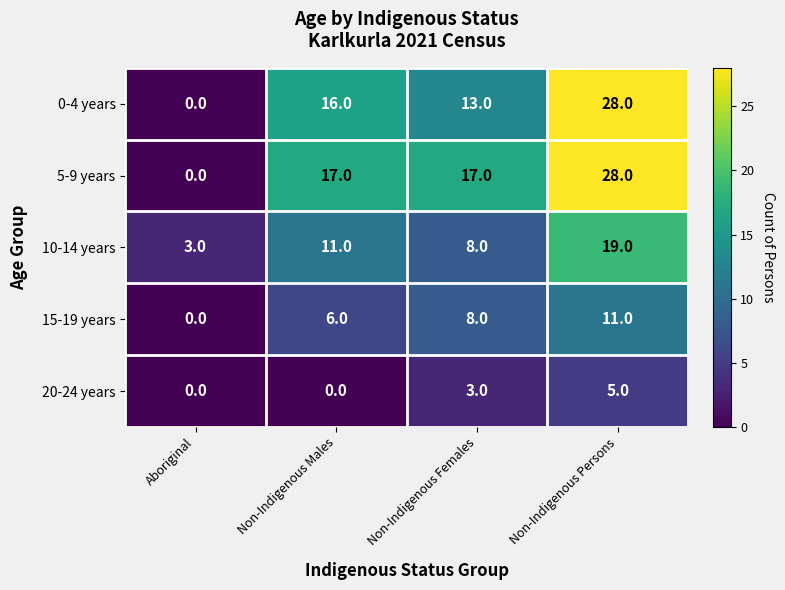

Rank the categories by 0-4 years value from highest to lowest.

Non-Indigenous Persons, Non-Indigenous Males, Non-Indigenous Females, Aboriginal